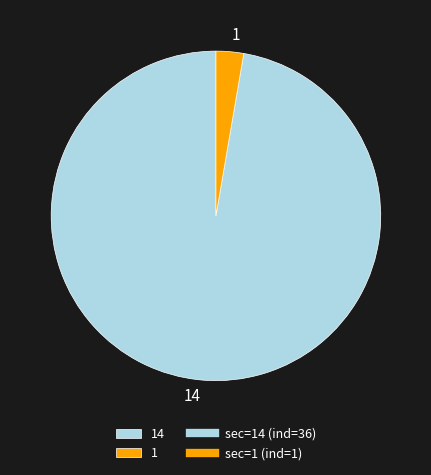

Is it true that 14 is 97% of the pie?

True